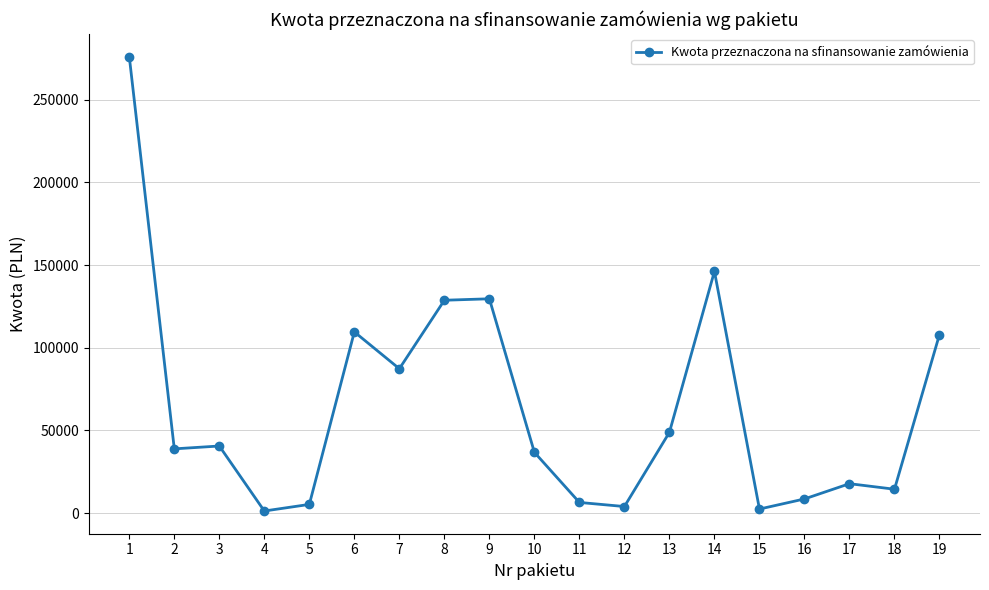

What is the sum of all values?

1211270.1